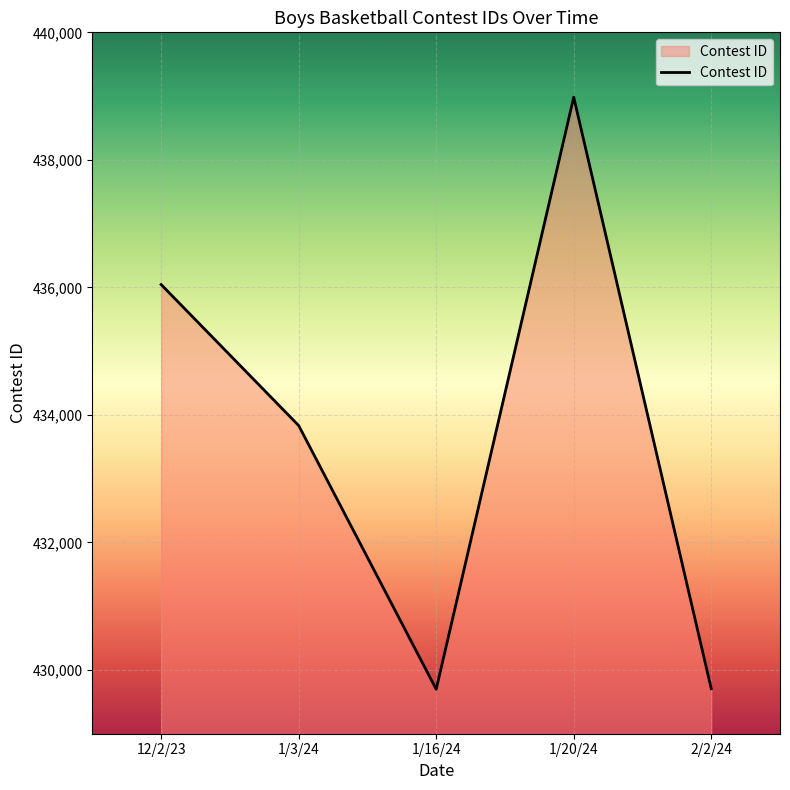

Where is the first local minimum?

1/16/24